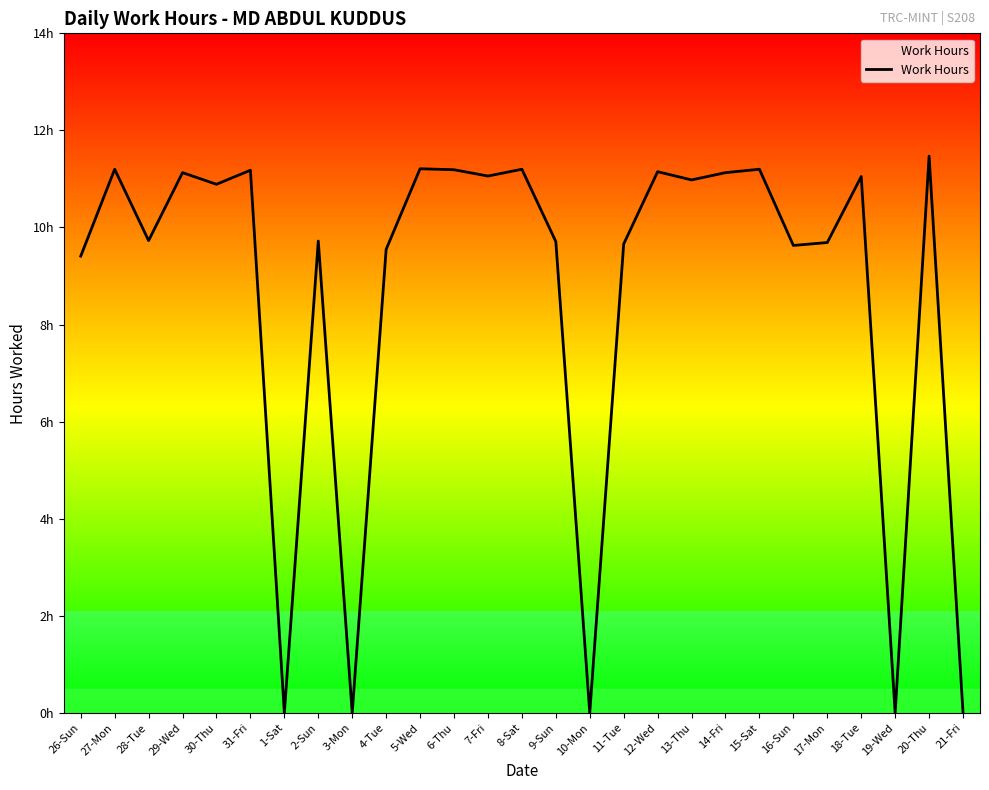

Does the chart display data point markers on the line(s)?

No